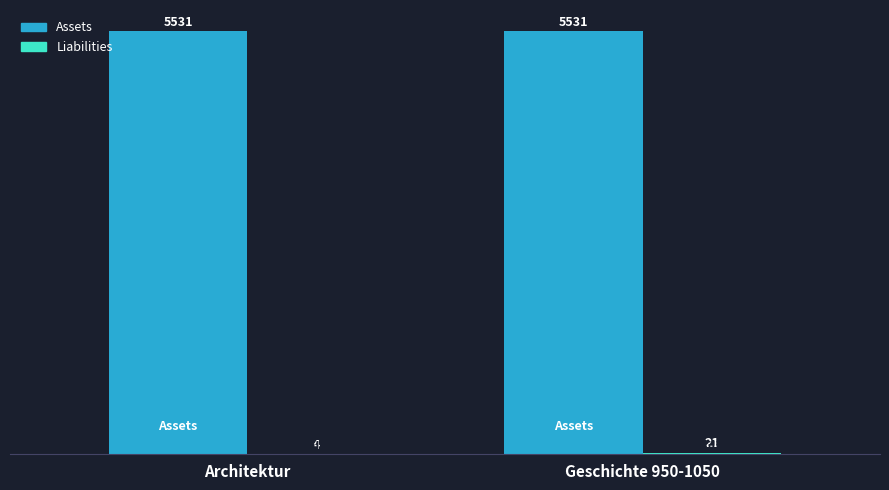

What is the maximum value shown in the chart?

5531